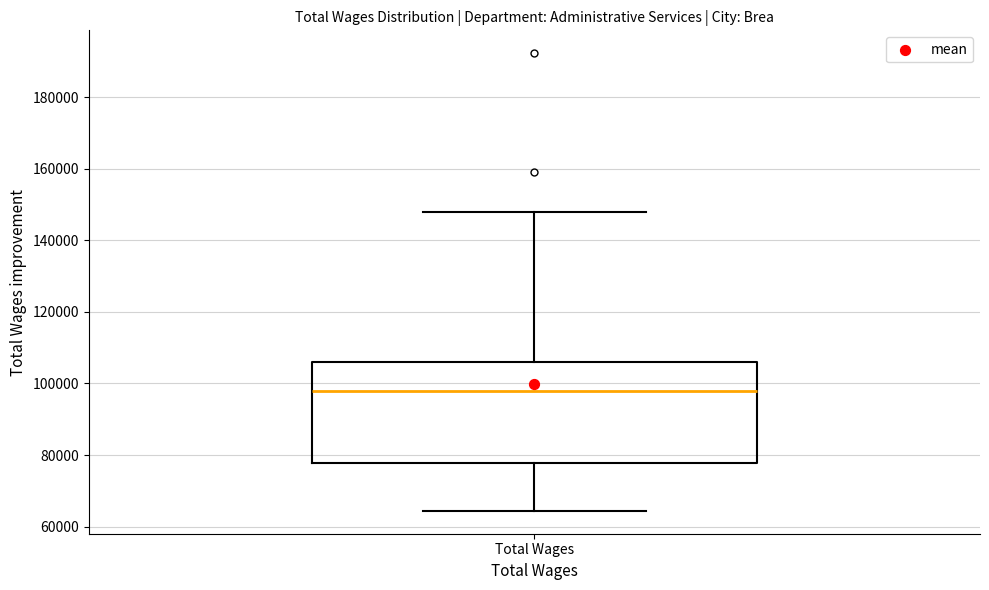

Read this box plot against the y-axis: the position of the median line, the range covered by the box, and the ends of both whiskers. The values are not printed on the chart, so give them approximately, as read against the axis.

median 98000, box 78000 to 106000, whiskers 64000 to 148000